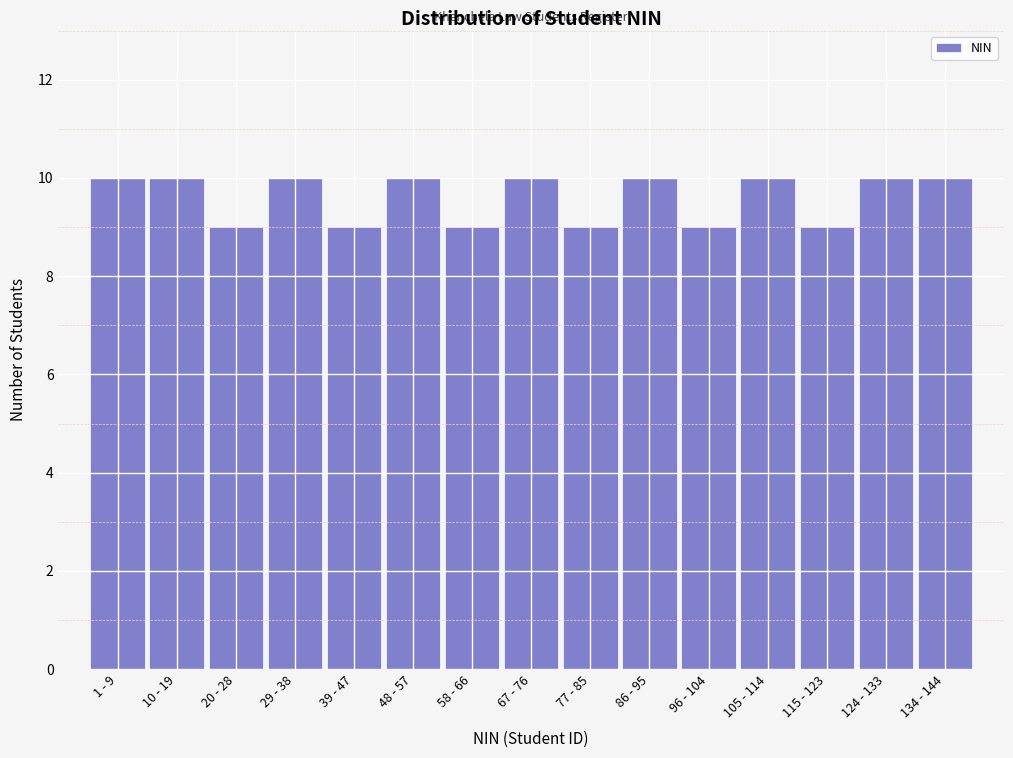

Reading left to right, what are all the values shown in this chart?

1 - 9=10	10 - 19=10	20 - 28=9	29 - 38=10	39 - 47=9	48 - 57=10	58 - 66=9	67 - 76=10	77 - 85=9	86 - 95=10	96 - 104=9	105 - 114=10	115 - 123=9	124 - 133=10	134 - 144=10